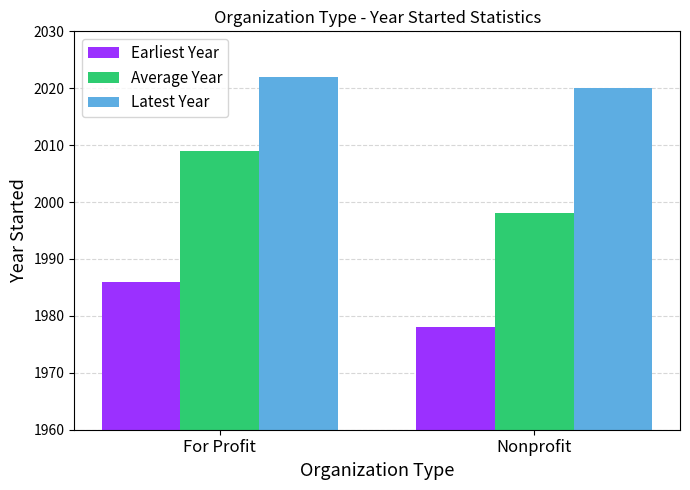

Reading right to left, transcribe all the data shown in this chart.

Earliest Year: Nonprofit=1978	For Profit=1986
Average Year: Nonprofit=1998	For Profit=2009
Latest Year: Nonprofit=2020	For Profit=2022